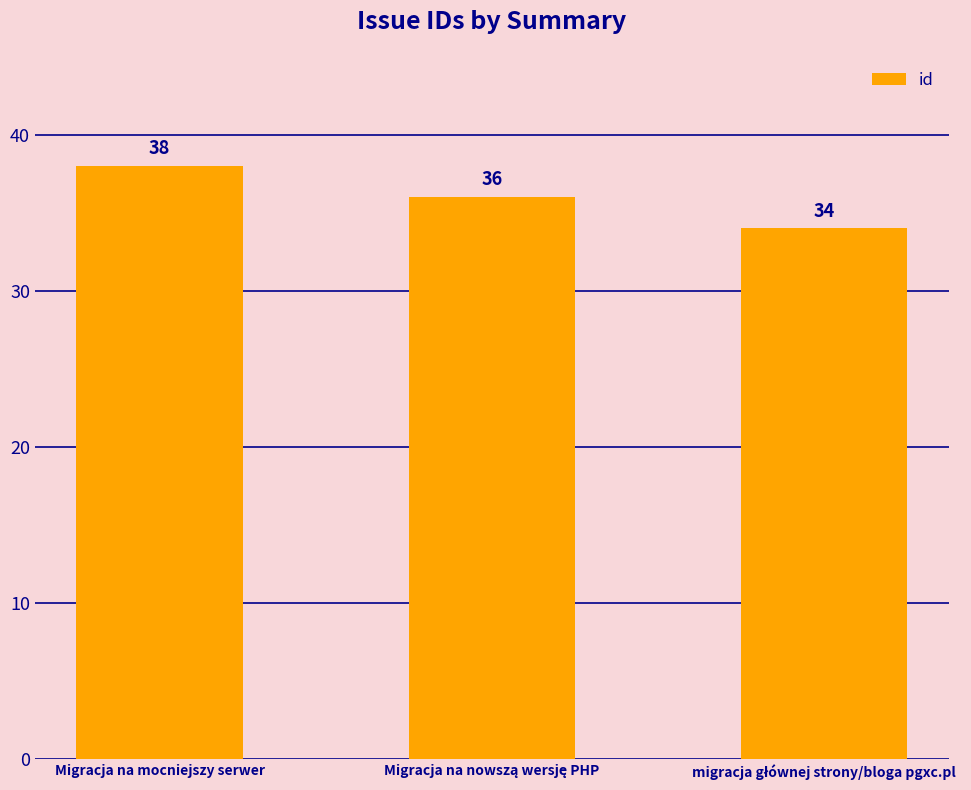

Which label corresponds to the largest value in the chart?

Migracja na mocniejszy serwer